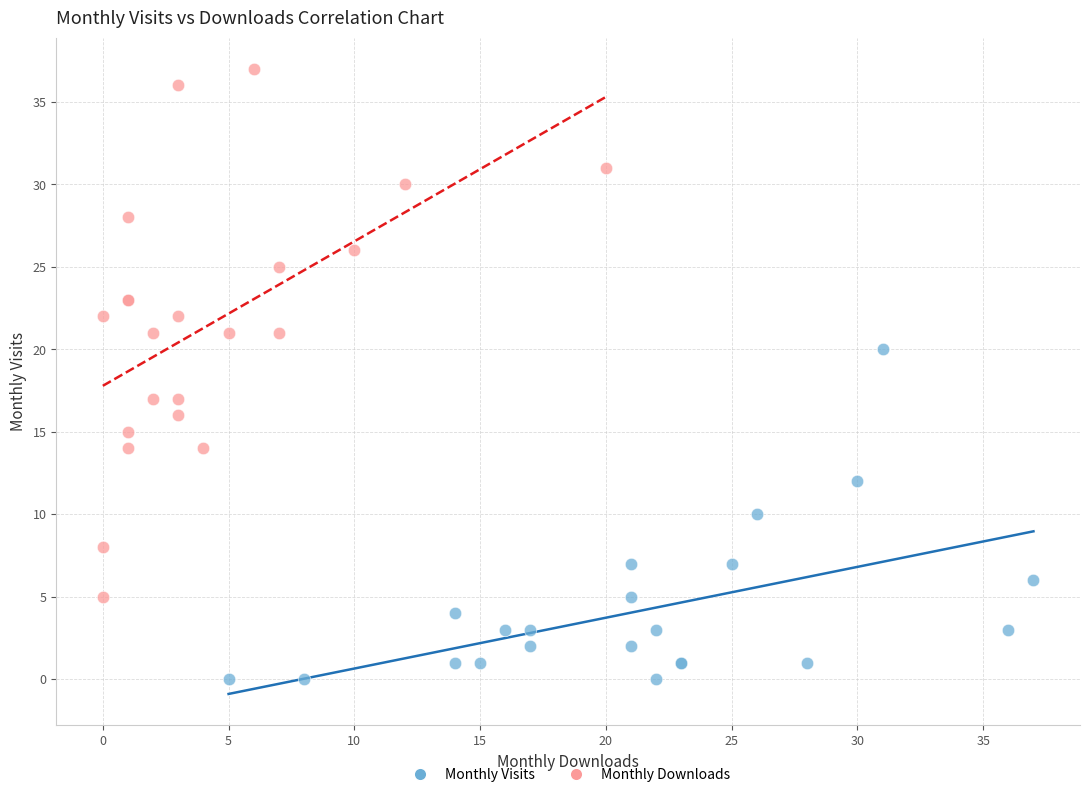

Which series has the largest Y range (max minus min)?

Monthly Downloads